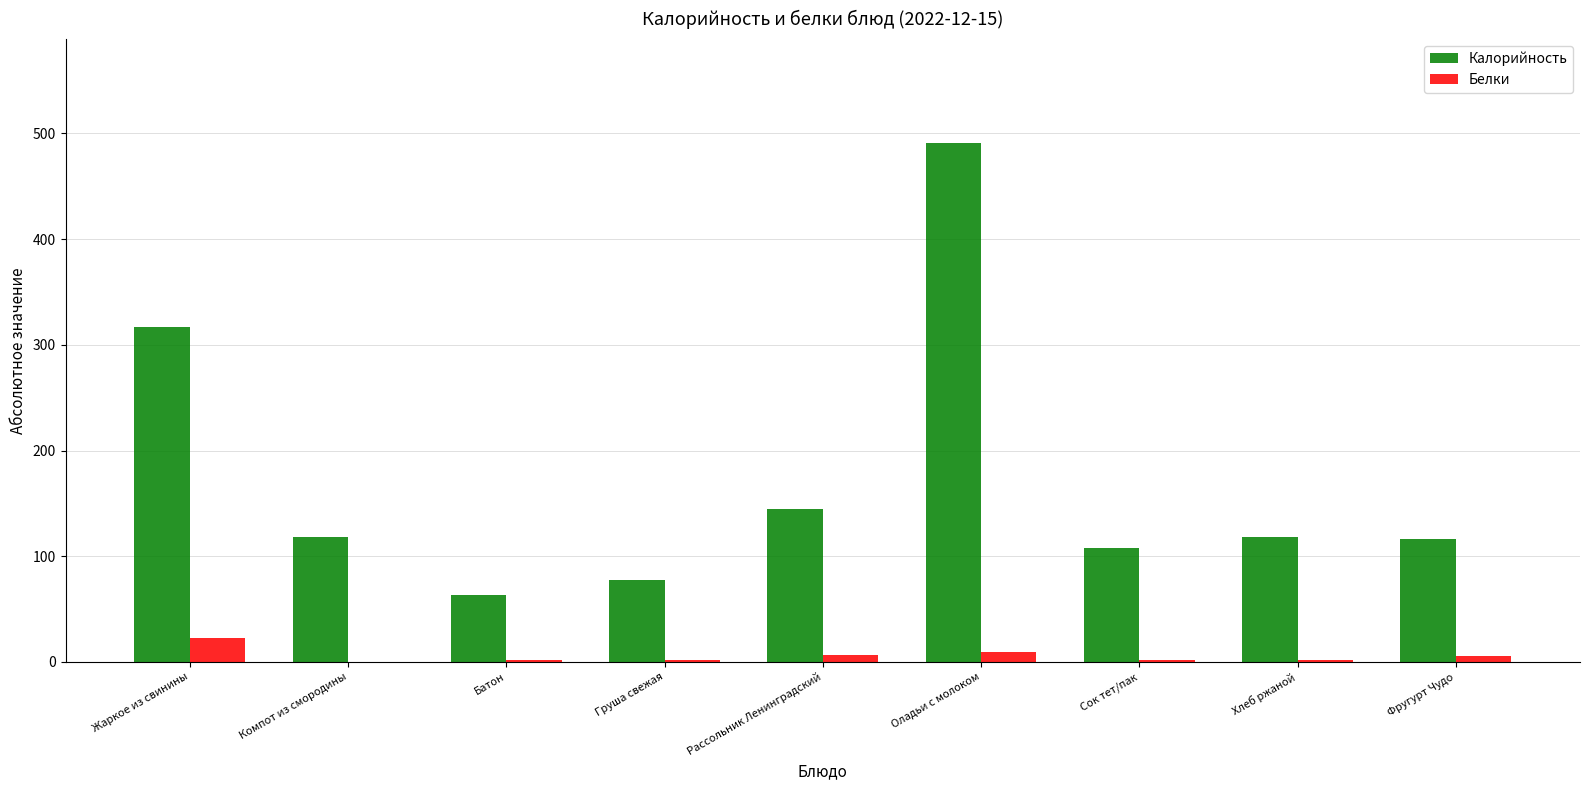

Is the value of Белки at Жаркое из свинины greater than the value of Калорийность at Оладьи с молоком?

No